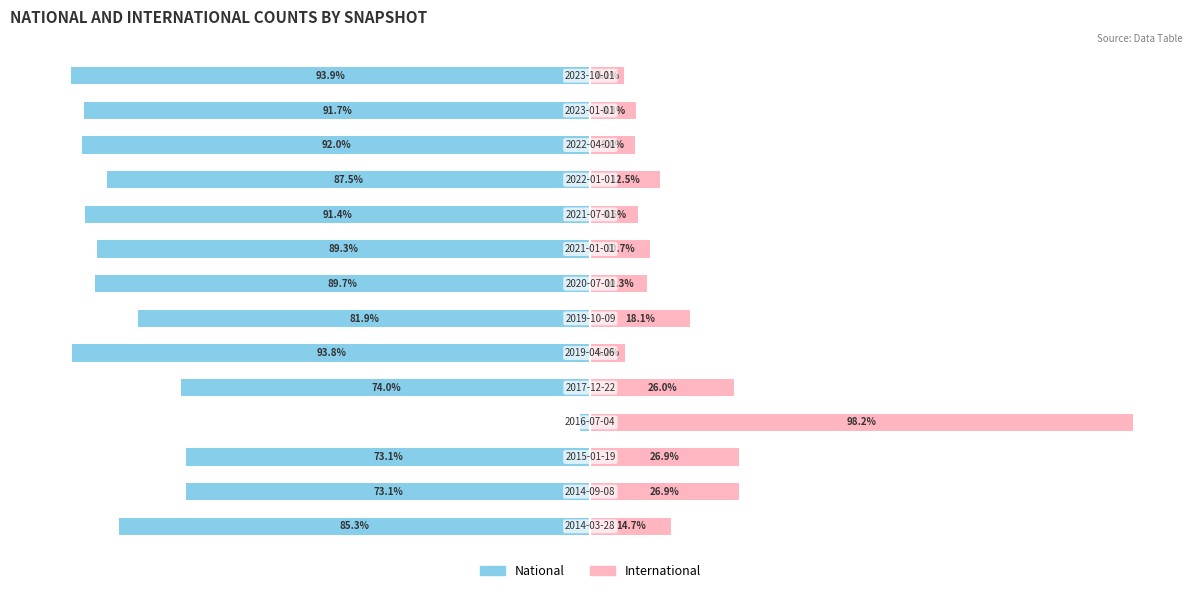

What is the value of the National bar at the 5th from the left?

-74.0